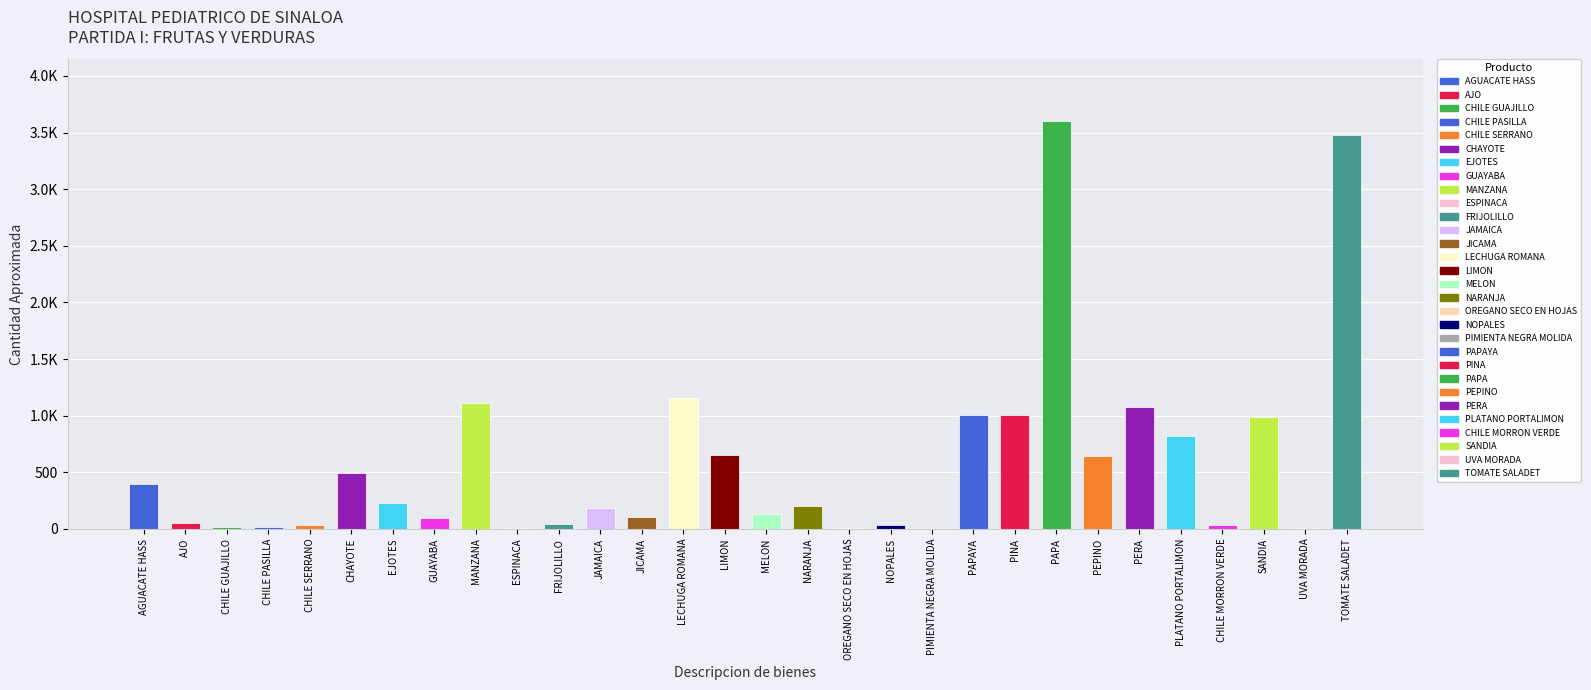

What is the difference between the values at FRIJOLILLO and MELON?

94